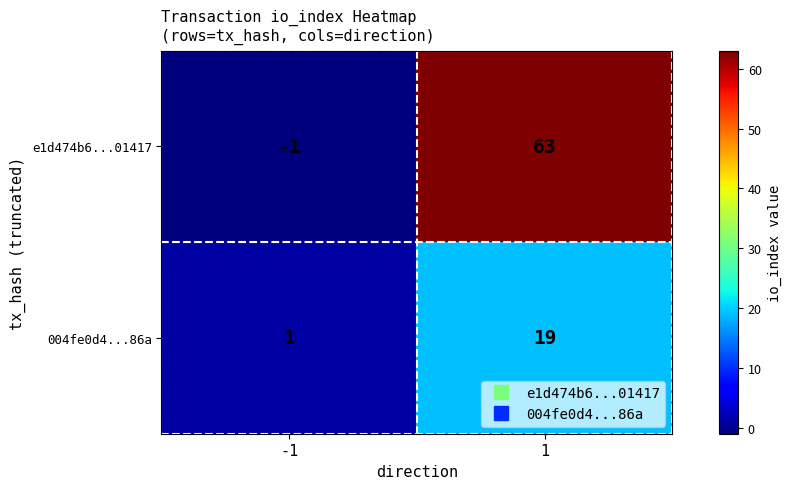

What is the difference between the 004fe0d4...86a values at 1 and -1?

18